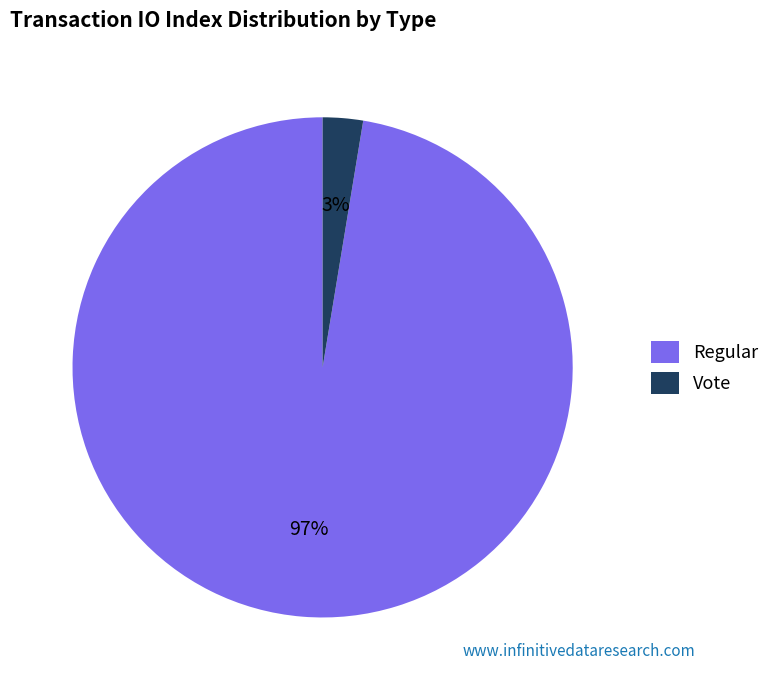

To the nearest percent, what is the average slice percentage?

50%